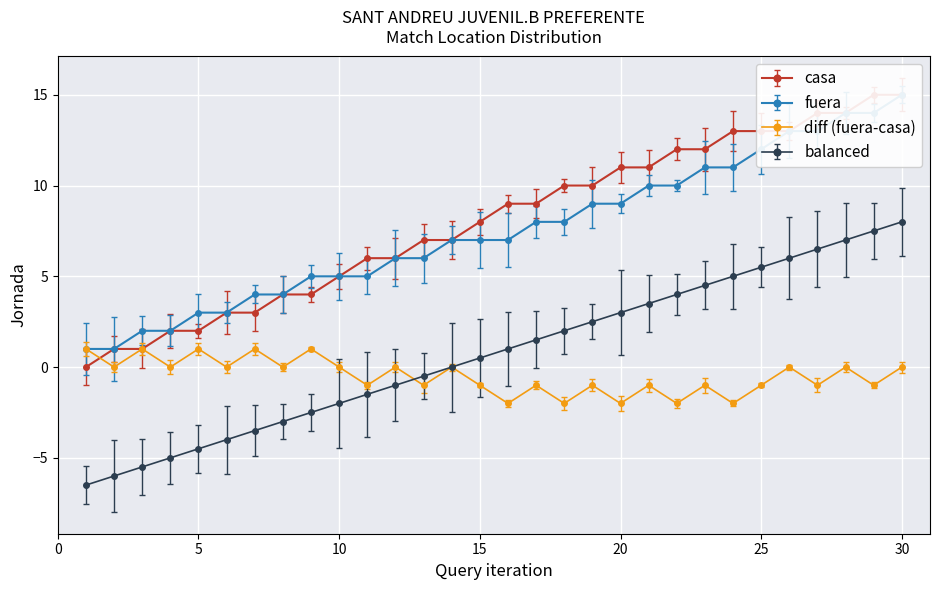

Is it true that casa equals 36 at 14?

False